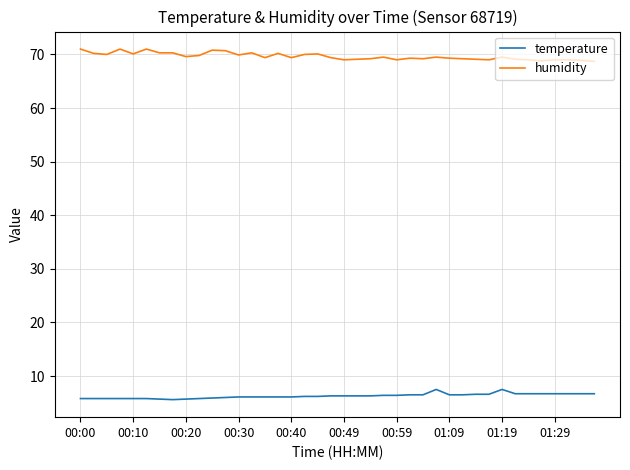

What is the difference between the maximum and minimum values in the temperature series?

1.9